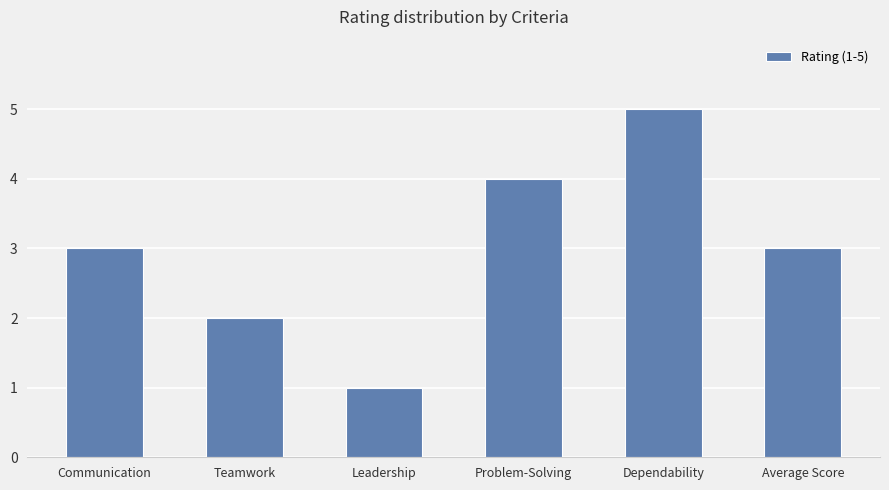

Reading left to right, list all the values displayed in this chart.

3	2	1	4	5	3